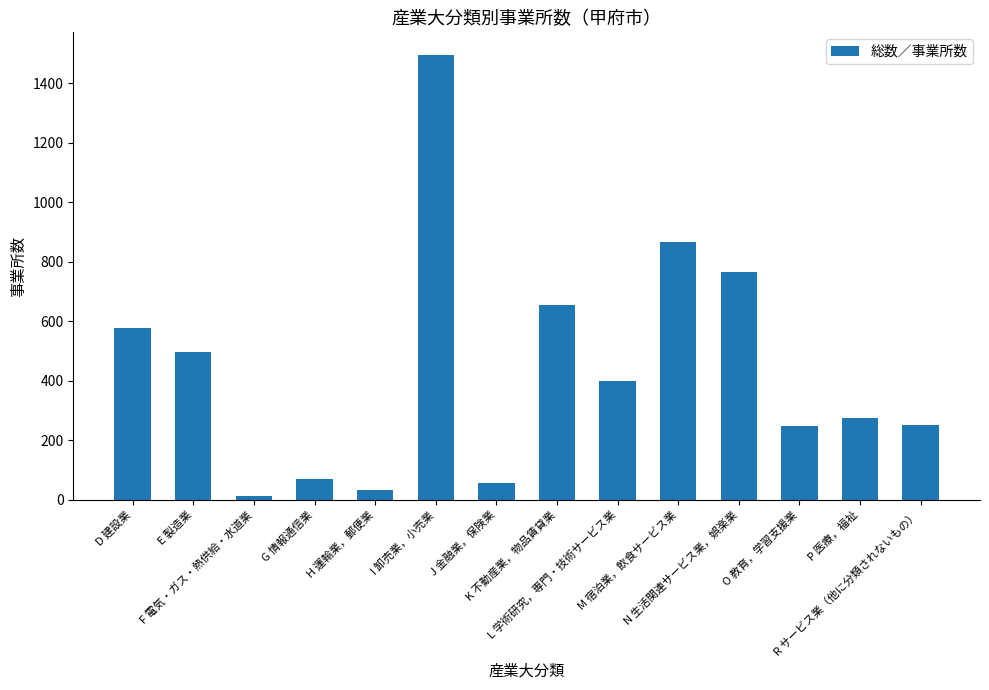

At which label is the value closest to 753?

N 生活関連サービス業，娯楽業